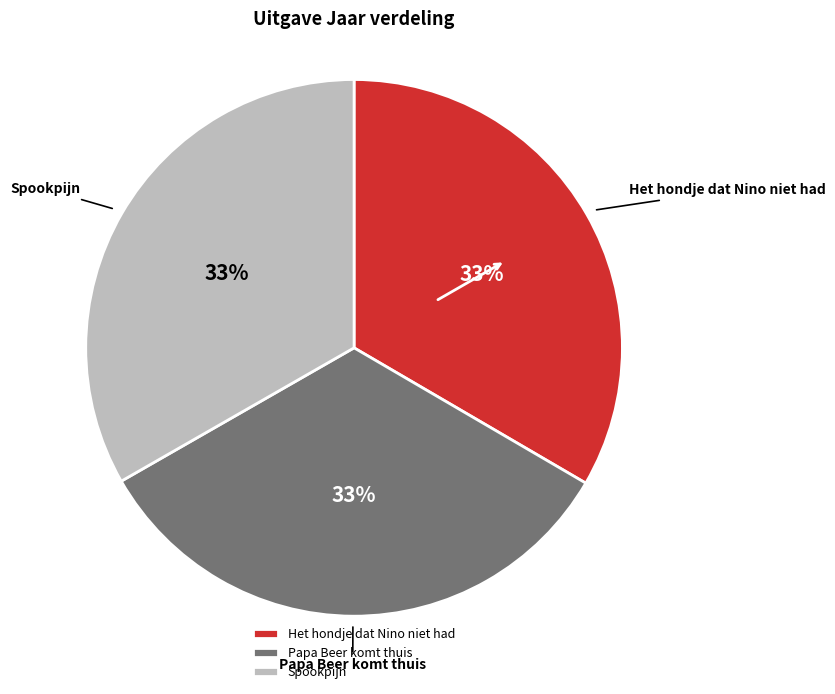

The Het hondje dat Nino niet had slice represents 23% of the pie. True or false?

False